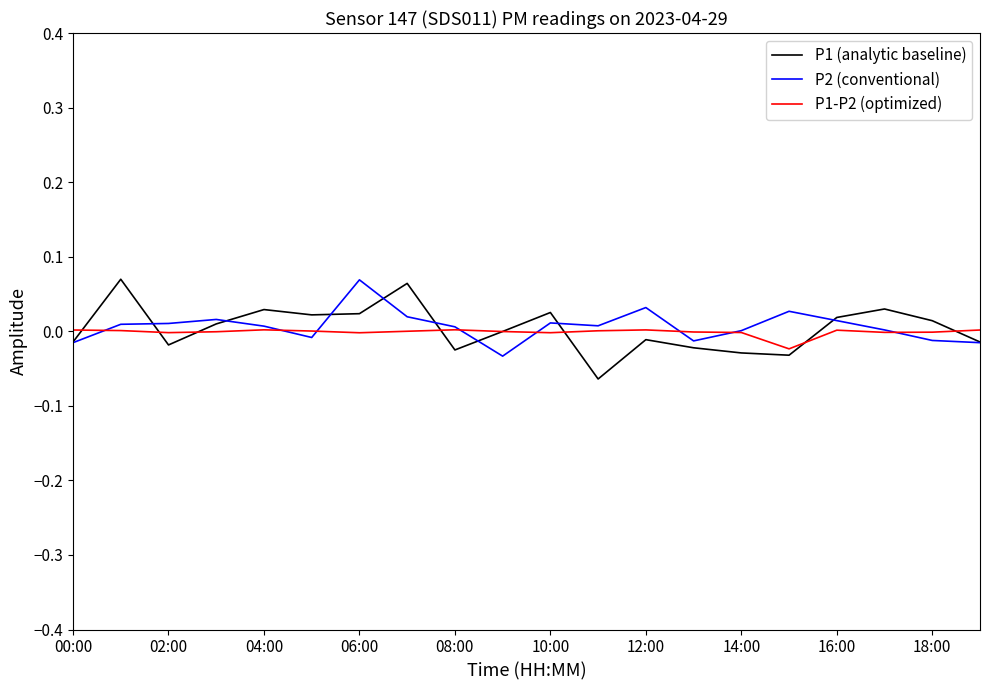

What are all the series names shown in the legend?

P1 (analytic baseline), P2 (conventional), P1-P2 (optimized)